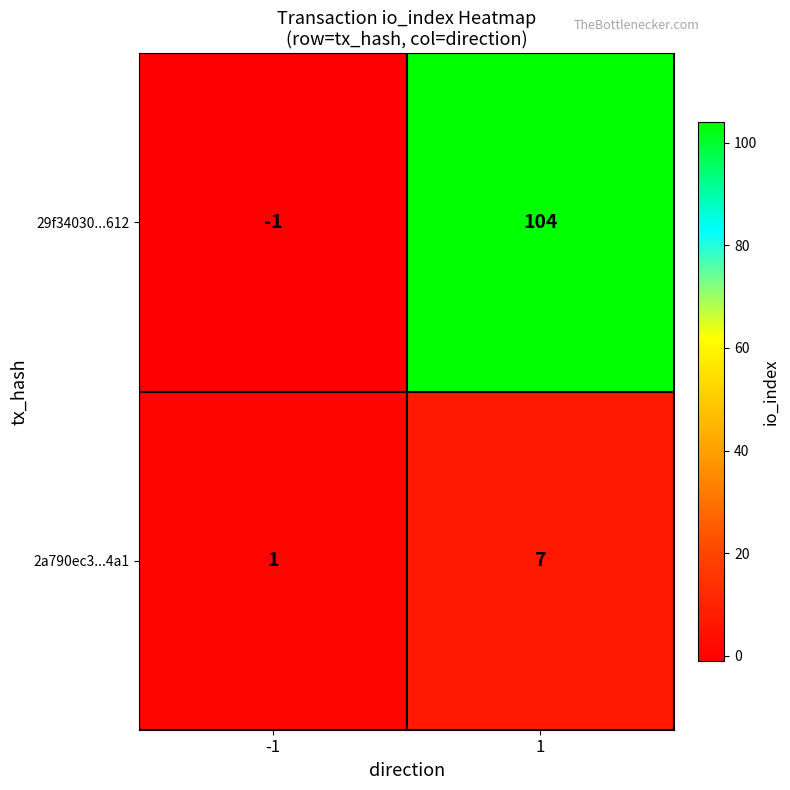

Reading left to right, list all the values displayed in this chart.

29f34030...612: -1	104
2a790ec3...4a1: 1	7